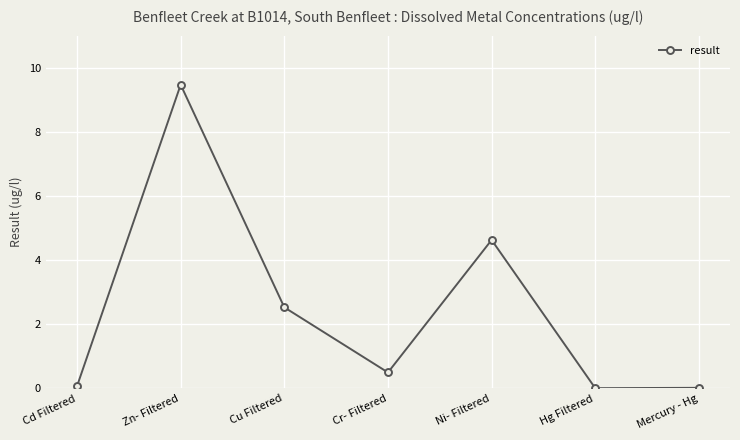

What is the greatest value displayed?

9.5